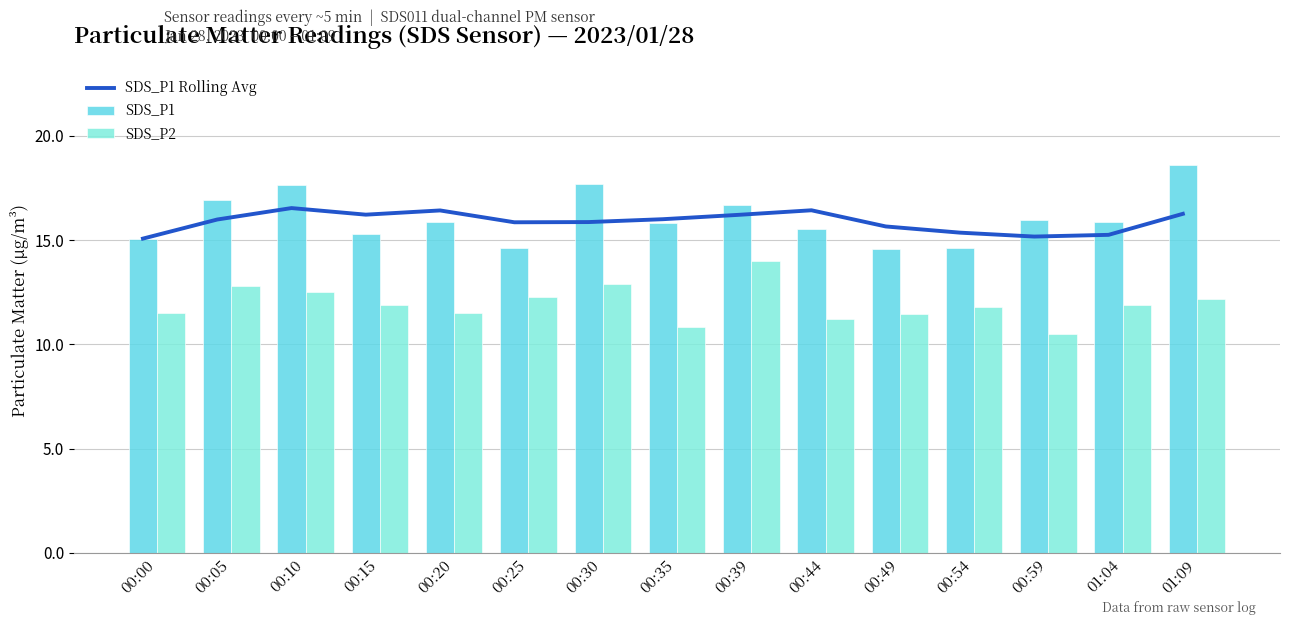

List the series in order of their peak value, highest first.

SDS_P1, SDS_P1 Rolling Avg, SDS_P2